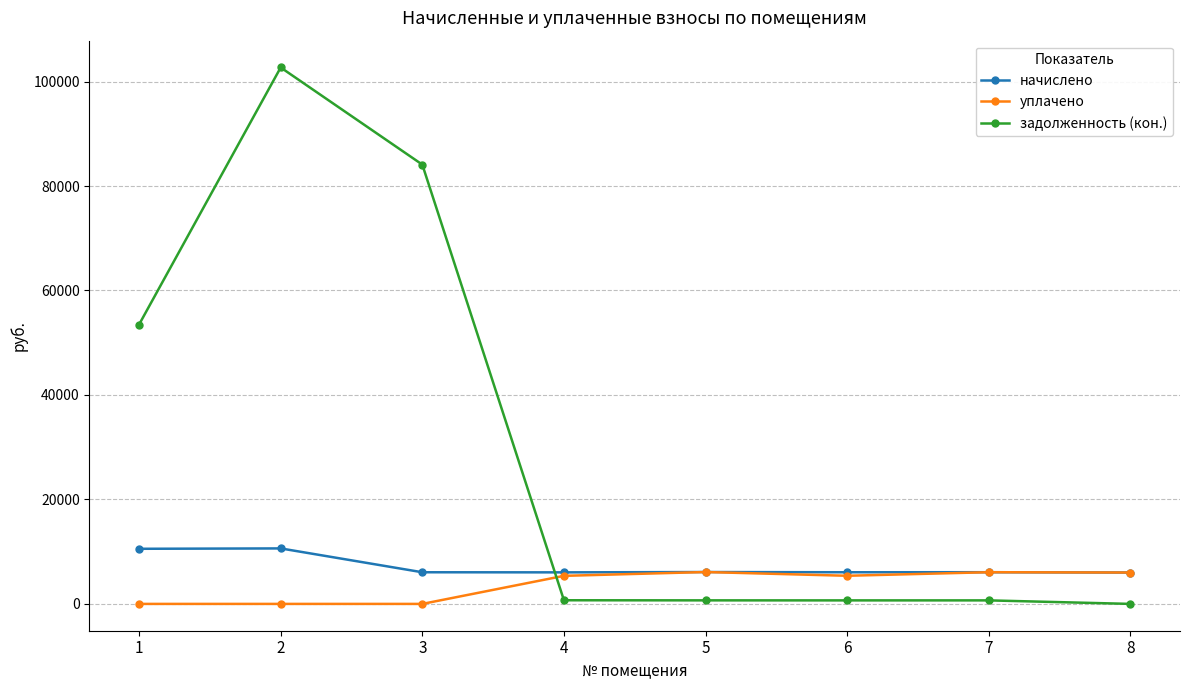

At how many categories does at least one series exceed 98852?

1